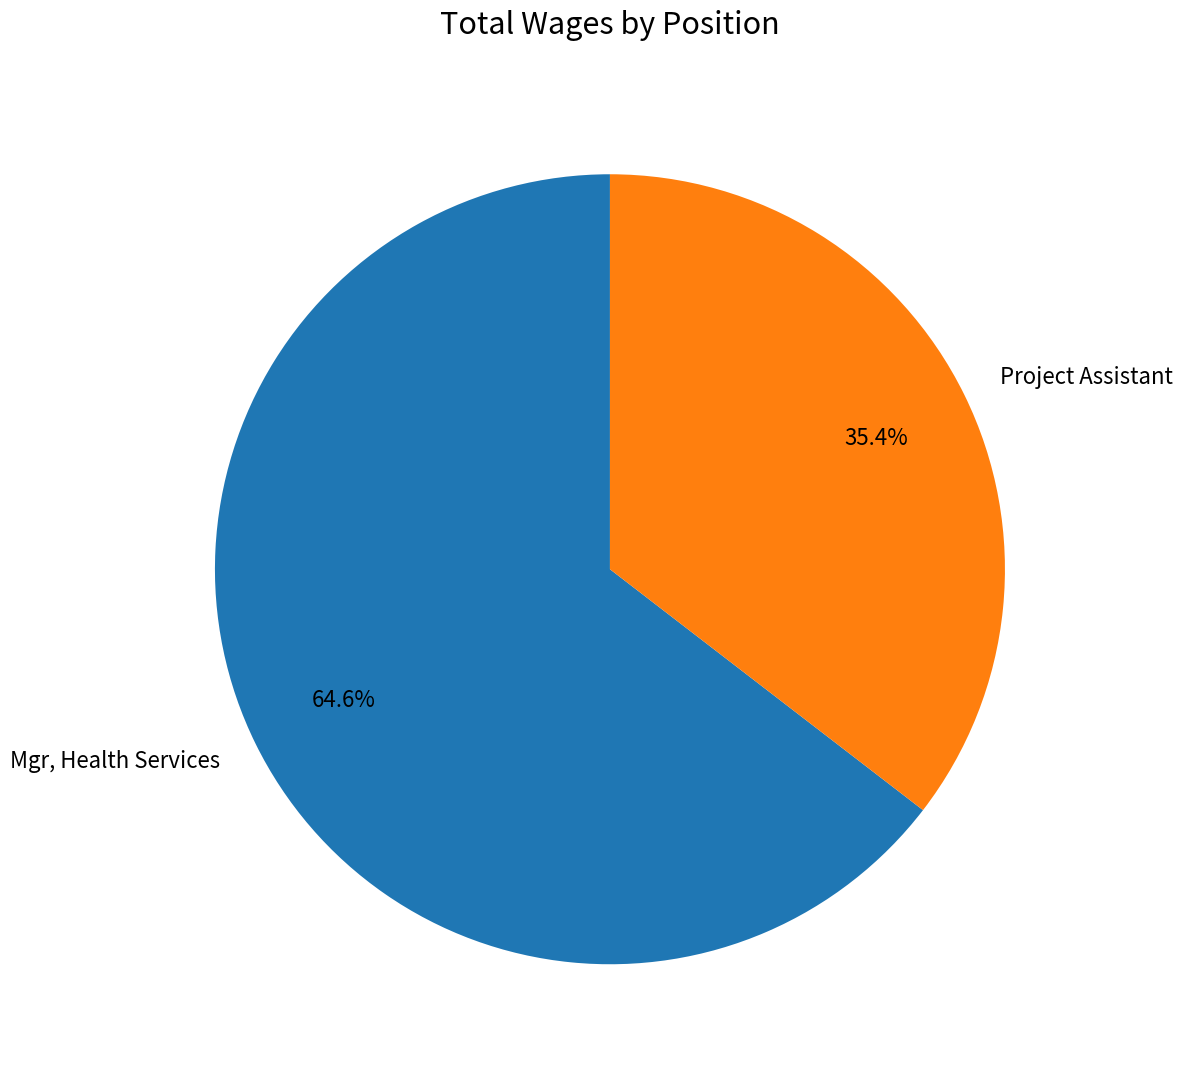

To the nearest percent, what percentage of the pie is Mgr, Health Services?

65%